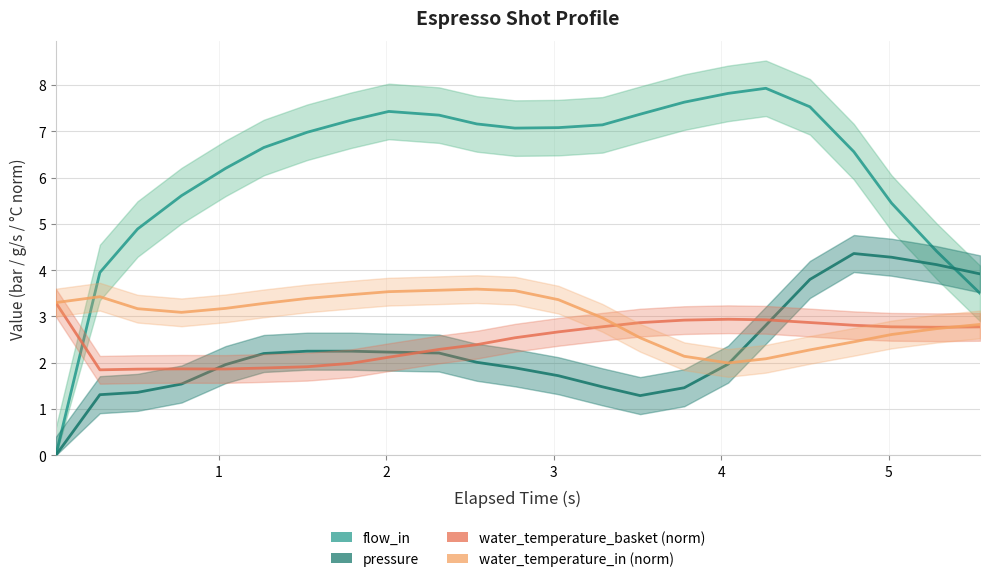

After their last crossing, which series has the higher values: flow_in or pressure?

pressure